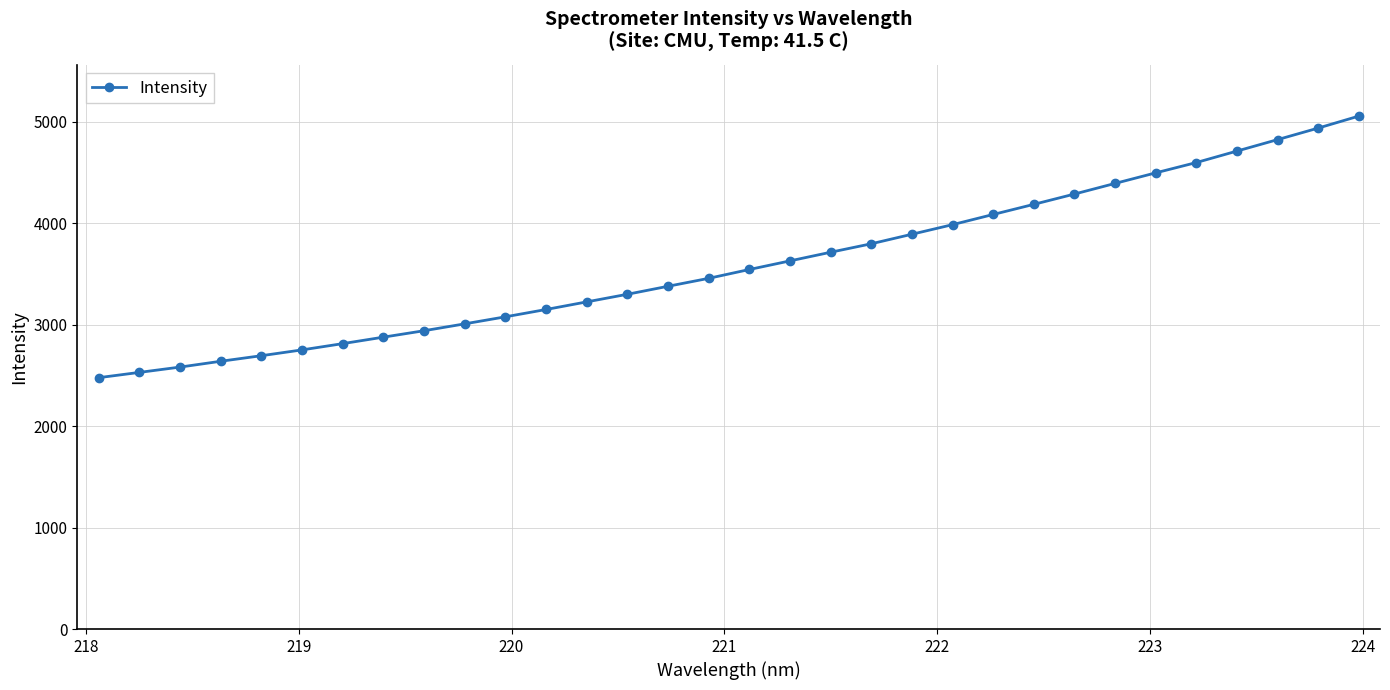

Does the chart have visible grid lines?

Yes